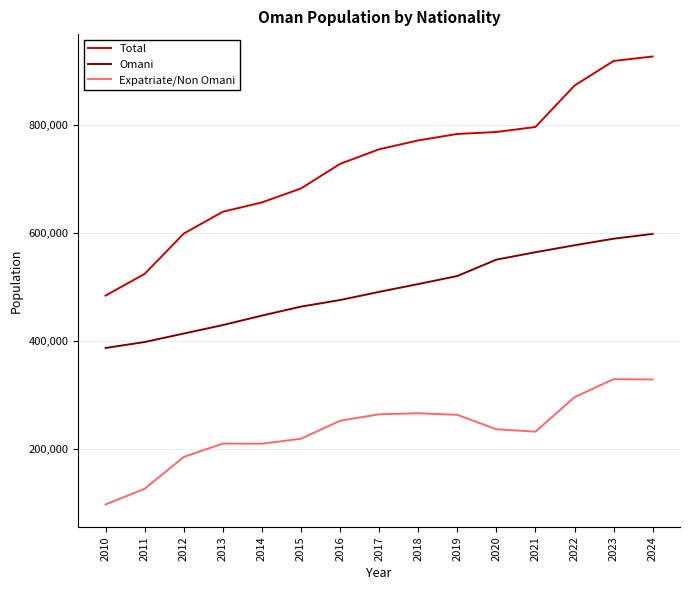

Which series has the largest total across all categories?

Total